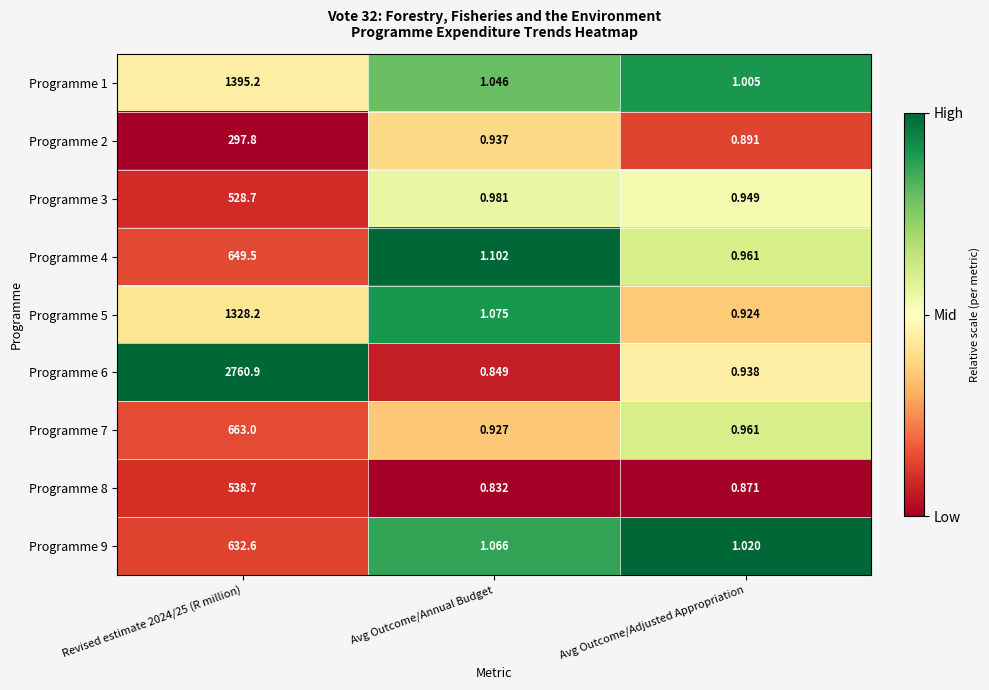

What is the difference between the highest and lowest values at Avg Outcome/Adjusted Appropriation?

0.1